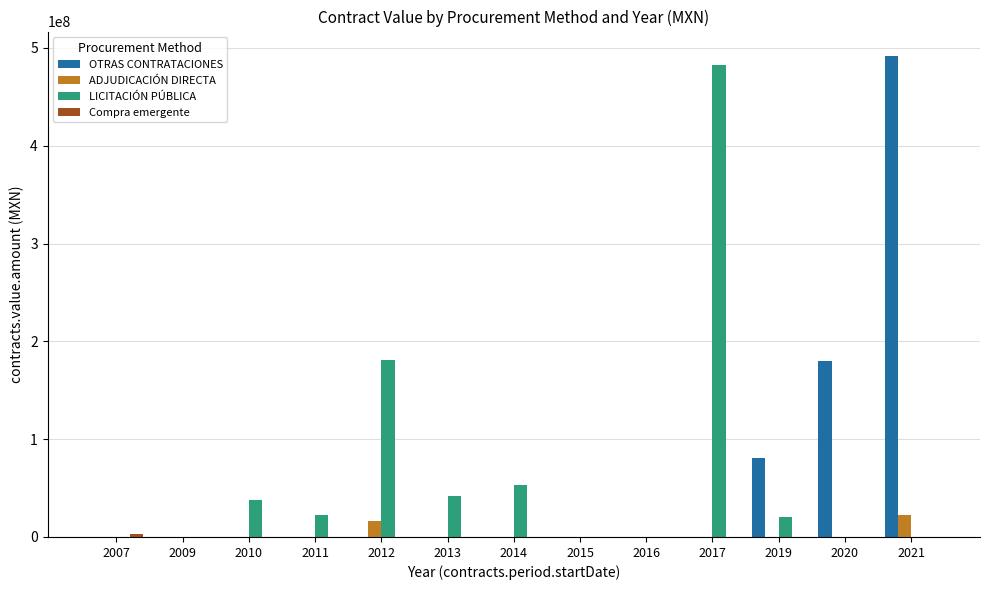

The value of ADJUDICACIÓN DIRECTA at 2007 is 0.0. True or false?

True